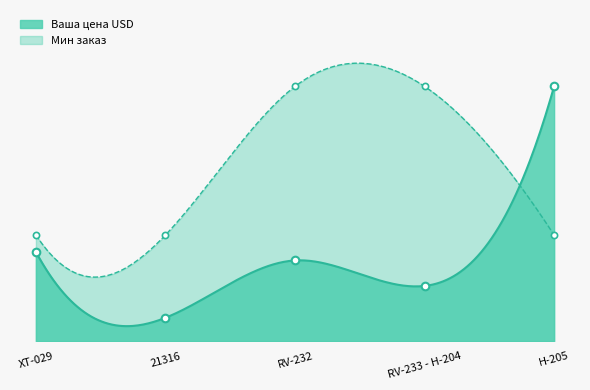

At which category is the sum across all series the highest?

H-205